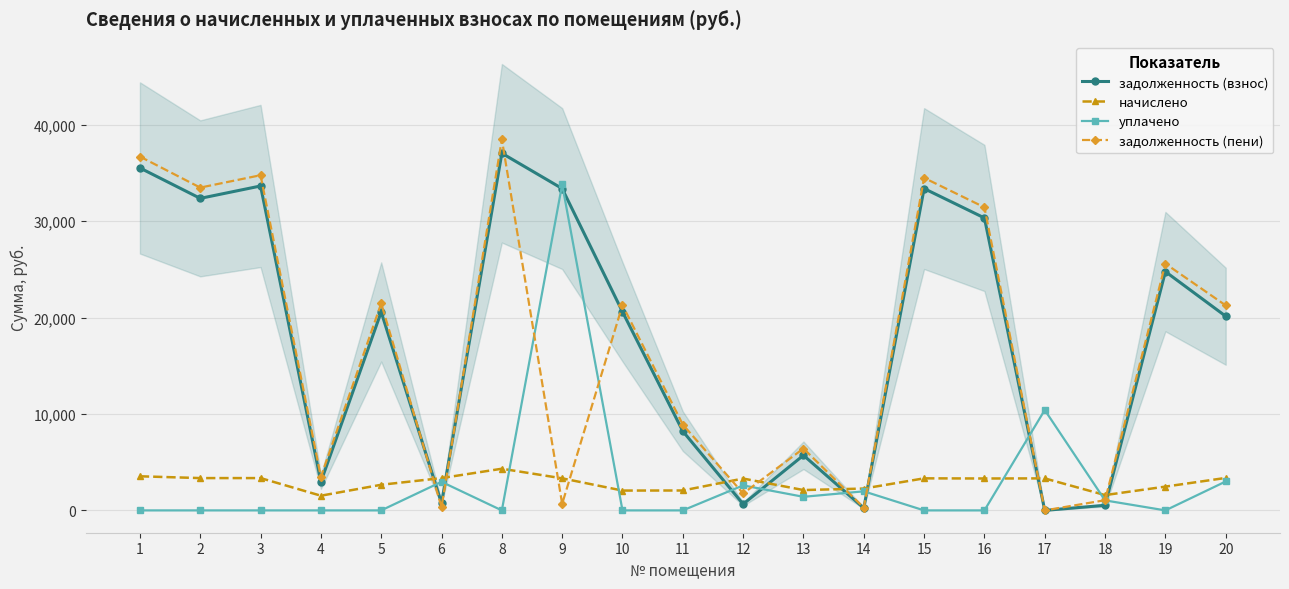

Reading left to right, extract all data points from this chart.

задолженность (взнос): 35513.5	32357.5	33641.6	2965.3	20579.7	744.7	37037.0	33374.1	20596.7	8212.4	652.1	5714.4	240.0	33374.1	30327.1	0.0	529.3	24763.1	20136.0
начислено: 3537.8	3351.3	3351.3	1523.8	2658.7	3351.3	4321.0	3324.7	2056.6	2065.1	3303.4	2109.9	2264.4	3324.7	3308.7	3319.4	1587.8	2466.9	3367.3
уплачено: 0.0	0.0	0.0	0.0	0.0	2963.9	0.0	33800.0	0.0	0.0	2592.0	1409.0	1977.8	0.0	0.0	10411.0	1037.0	0.0	3000.0
задолженность (пени): 36692.7	33474.6	34758.7	3473.2	21465.9	351.6	38477.3	682.3	21282.3	8900.7	1753.2	6417.7	286.7	34482.3	31430.0	0.0	1058.6	25585.4	21258.4